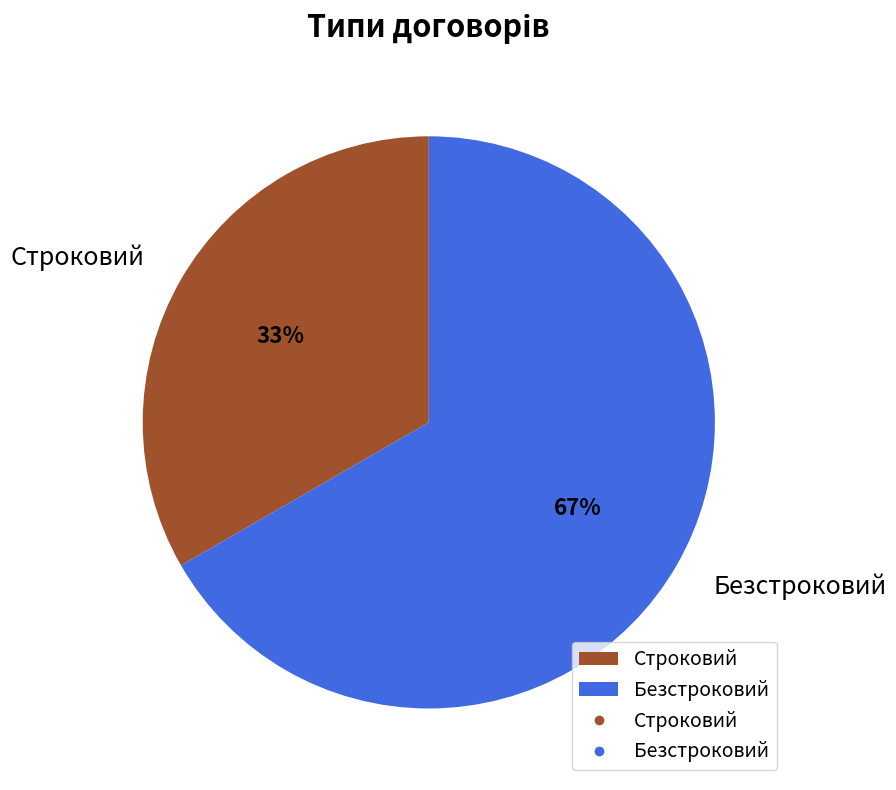

To the nearest percent, what is the average slice percentage?

50%